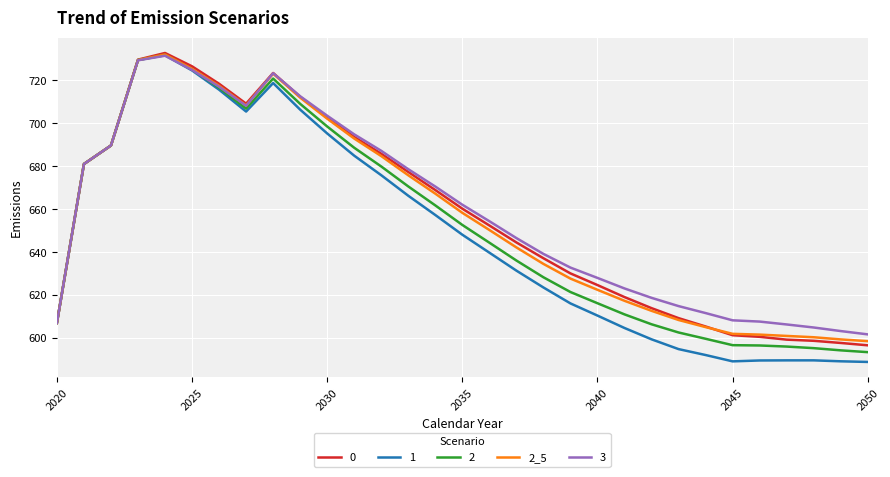

What is the lowest value of the 2 series?

593.4